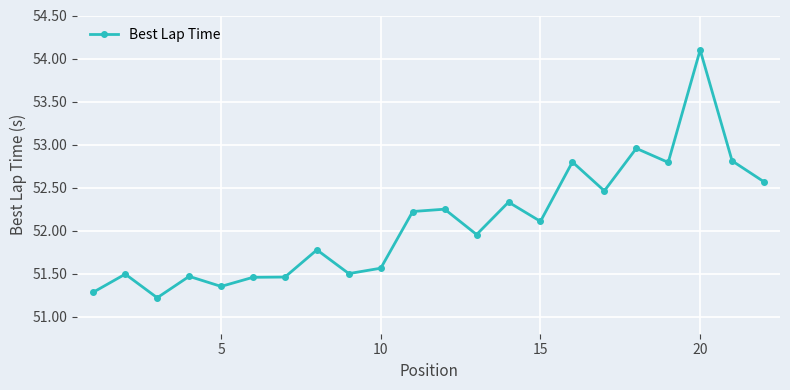

How many lines are shown in the chart?

1